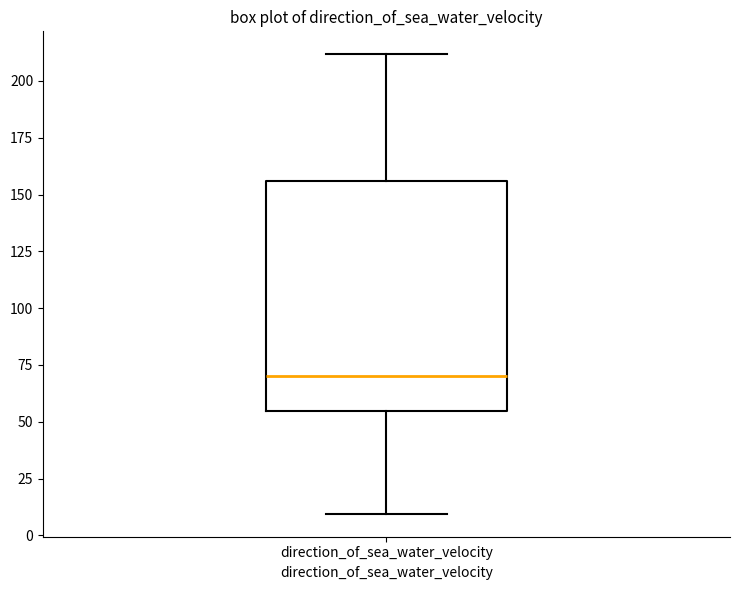

Where is the lower edge of the box for direction_of_sea_water_velocity on the y-axis? The values are not printed on the chart, so give them approximately, as read against the axis.

55